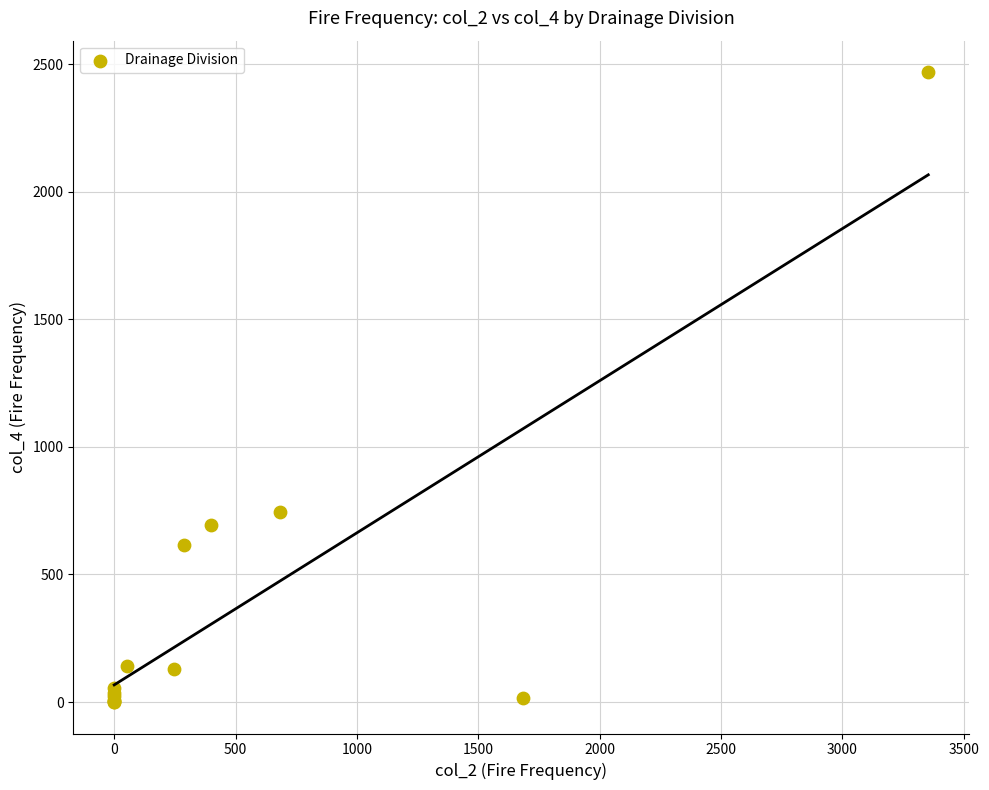

What Y value in the scatter plot is closest to 1234?

744.5